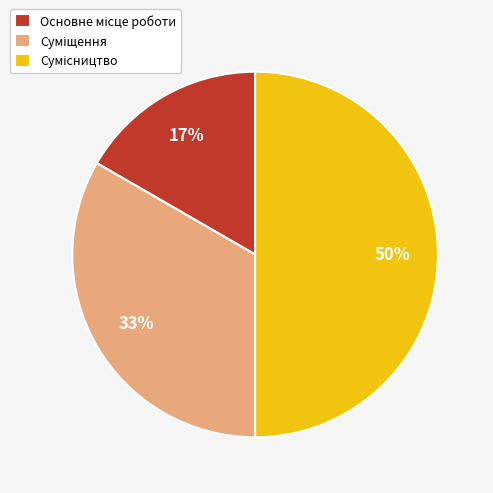

To the nearest percent, what is the average slice percentage?

33%